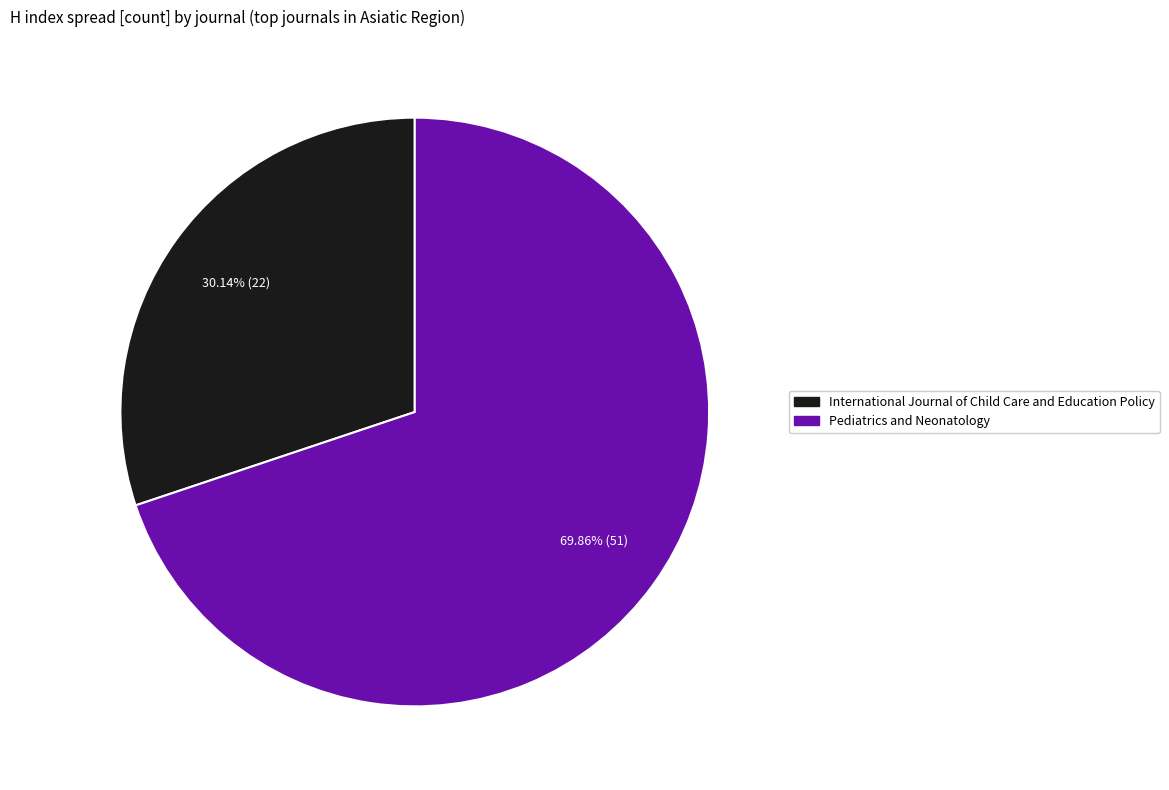

The Pediatrics and Neonatology slice represents 64% of the pie. True or false?

False